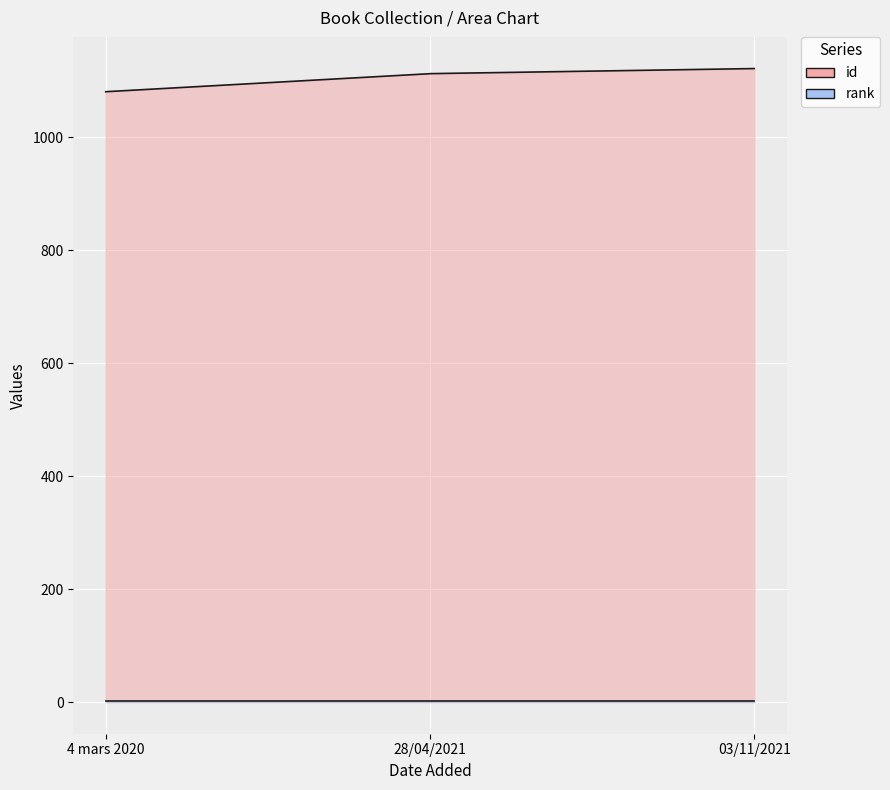

Rank the series at 28/04/2021 from lowest to highest value.

rank, id